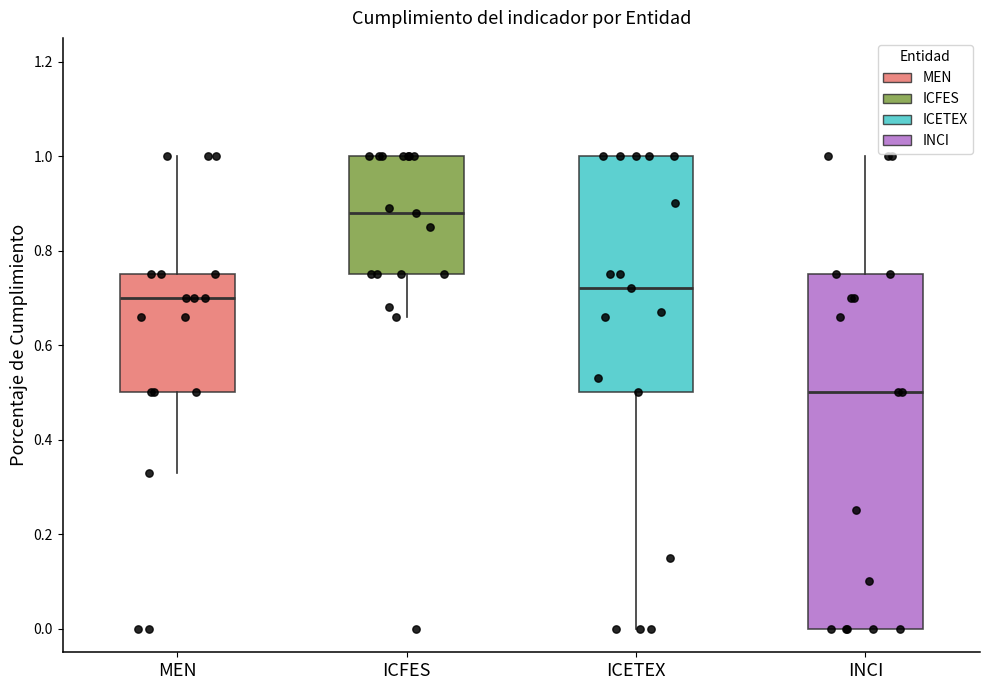

Comparing the boxes themselves (not the whiskers), which one is the tallest?

INCI